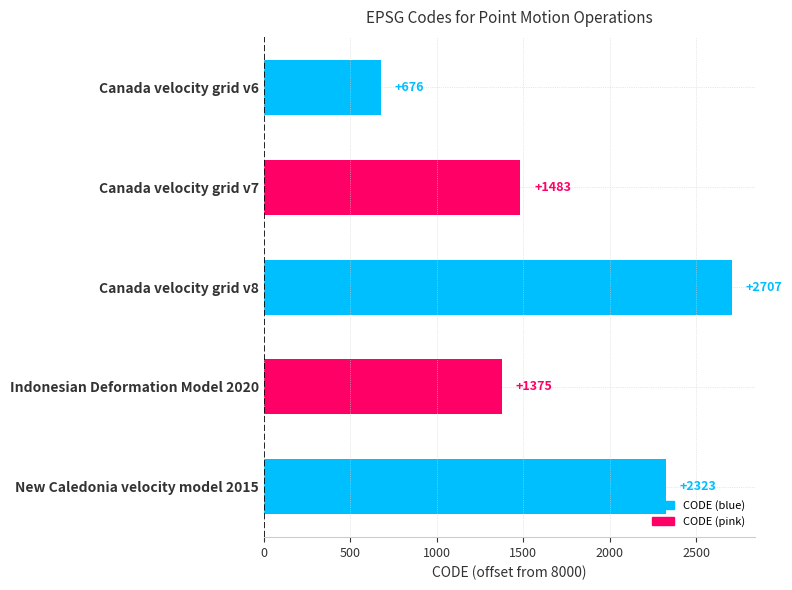

How many distinct data groups are displayed?

1